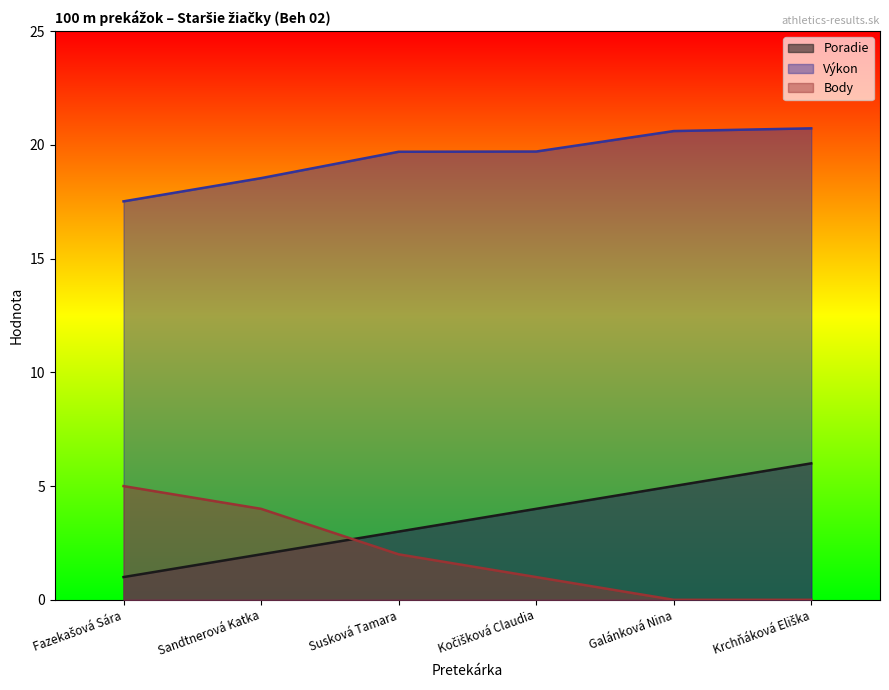

Read the Body value at Sandtnerová Katka.

4.0